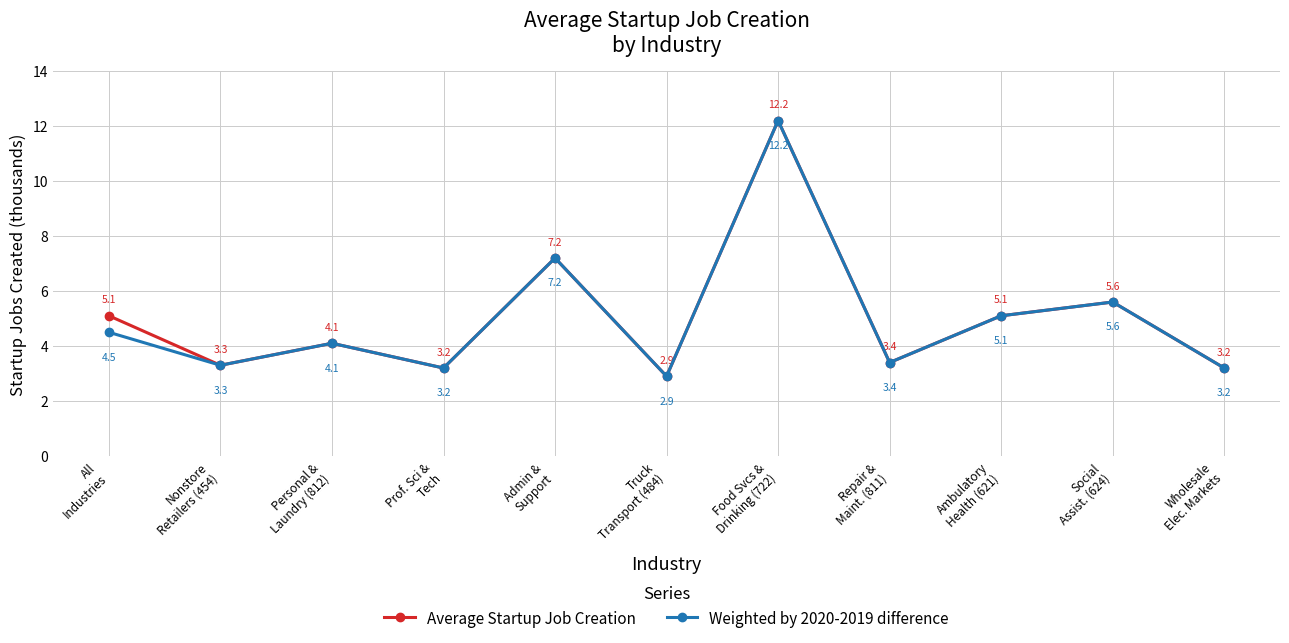

The value of Weighted by 2020-2019 difference at Truck
Transport (484) is 2.9. True or false?

True